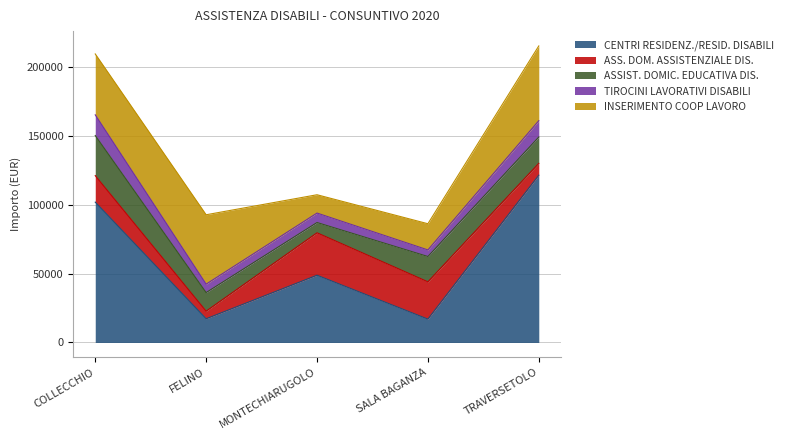

The INSERIMENTO COOP LAVORO series shows 13302.0 at SALA BAGANZA. True or false?

False